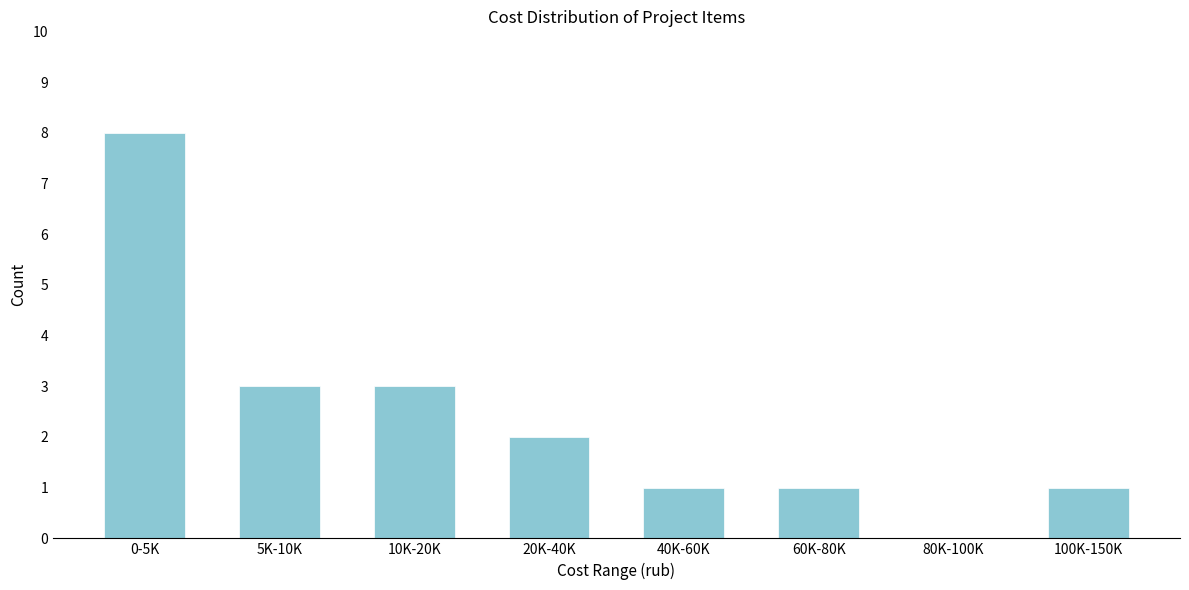

Reading left to right, transcribe all the data shown in this chart.

0-5K=8	5K-10K=3	10K-20K=3	20K-40K=2	40K-60K=1	60K-80K=1	80K-100K=0	100K-150K=1